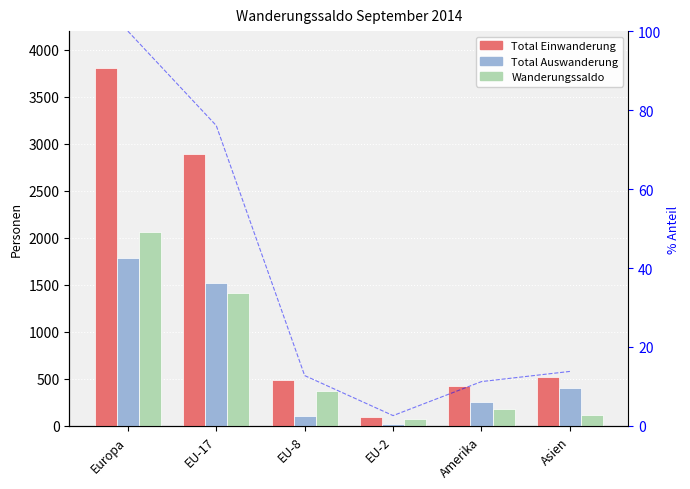

List the series in order of their peak value, highest first.

Total Einwanderung, Wanderungssaldo, Total Auswanderung